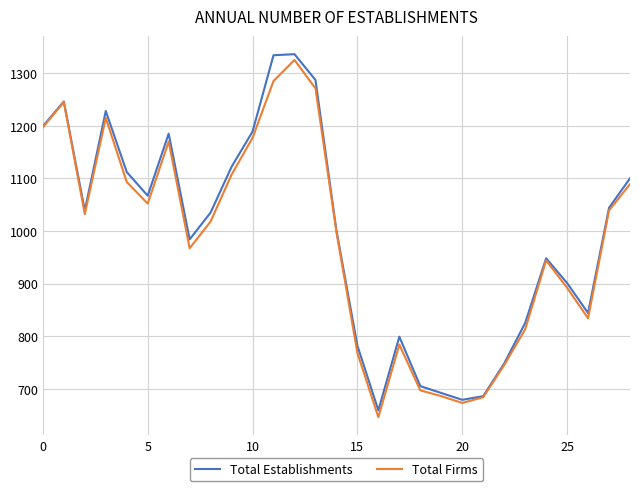

What is the lowest value of the Total Firms series?

646